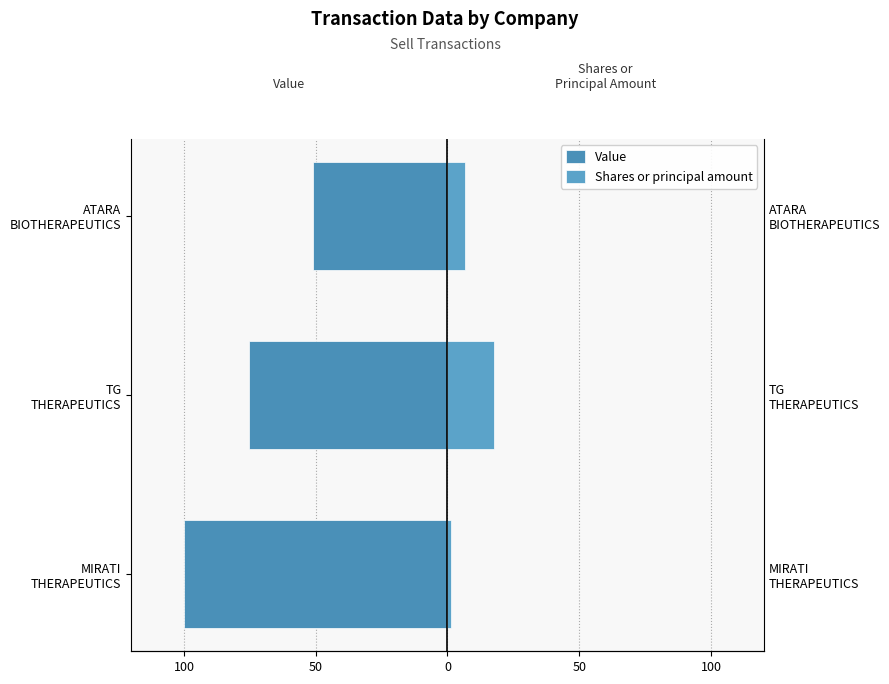

How many data points in Shares or principal amount are above 6?

2